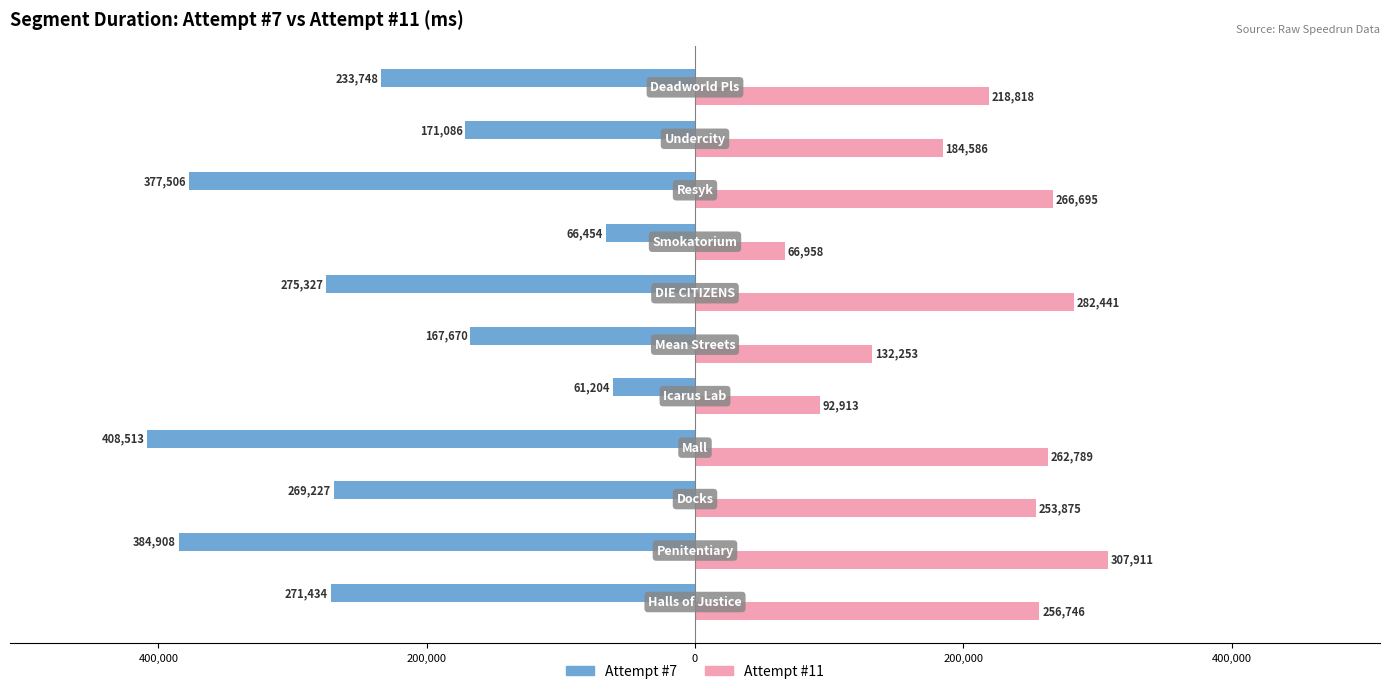

What are all the series names shown in the legend?

Attempt #7, Attempt #11